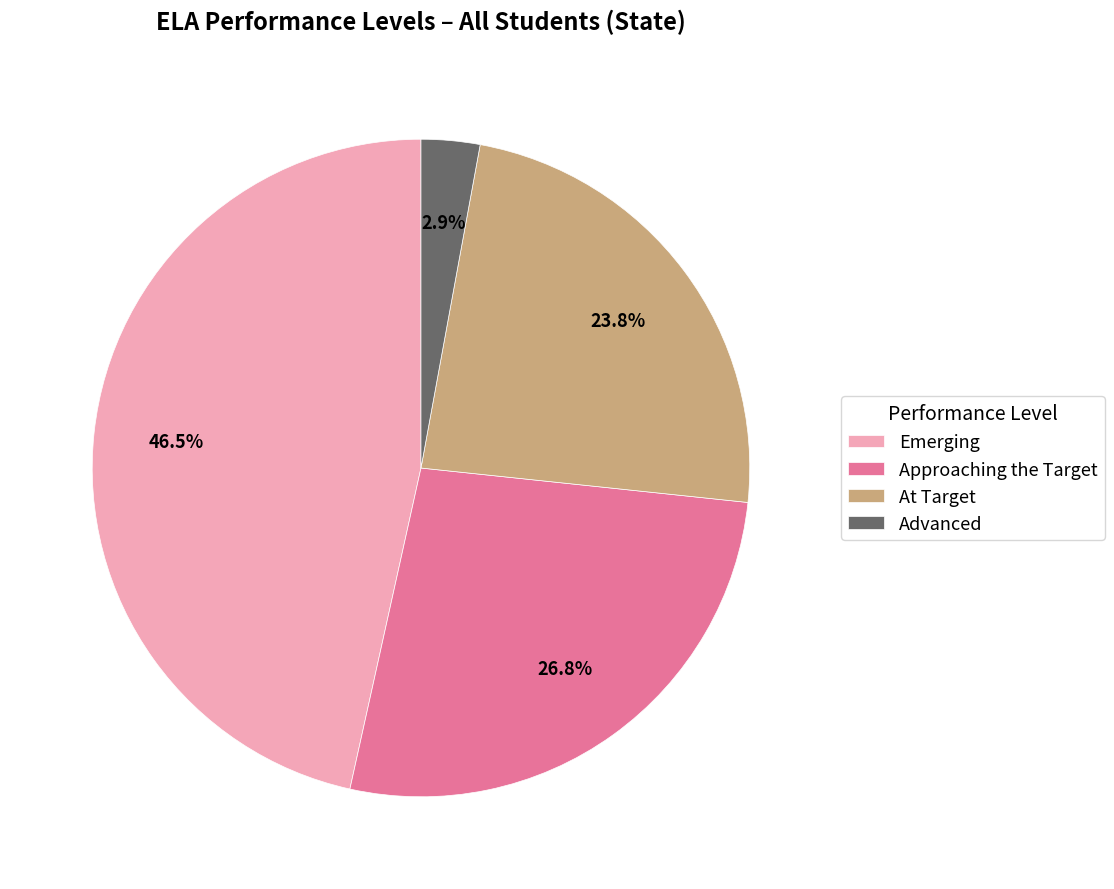

How many segments does this pie chart have?

4